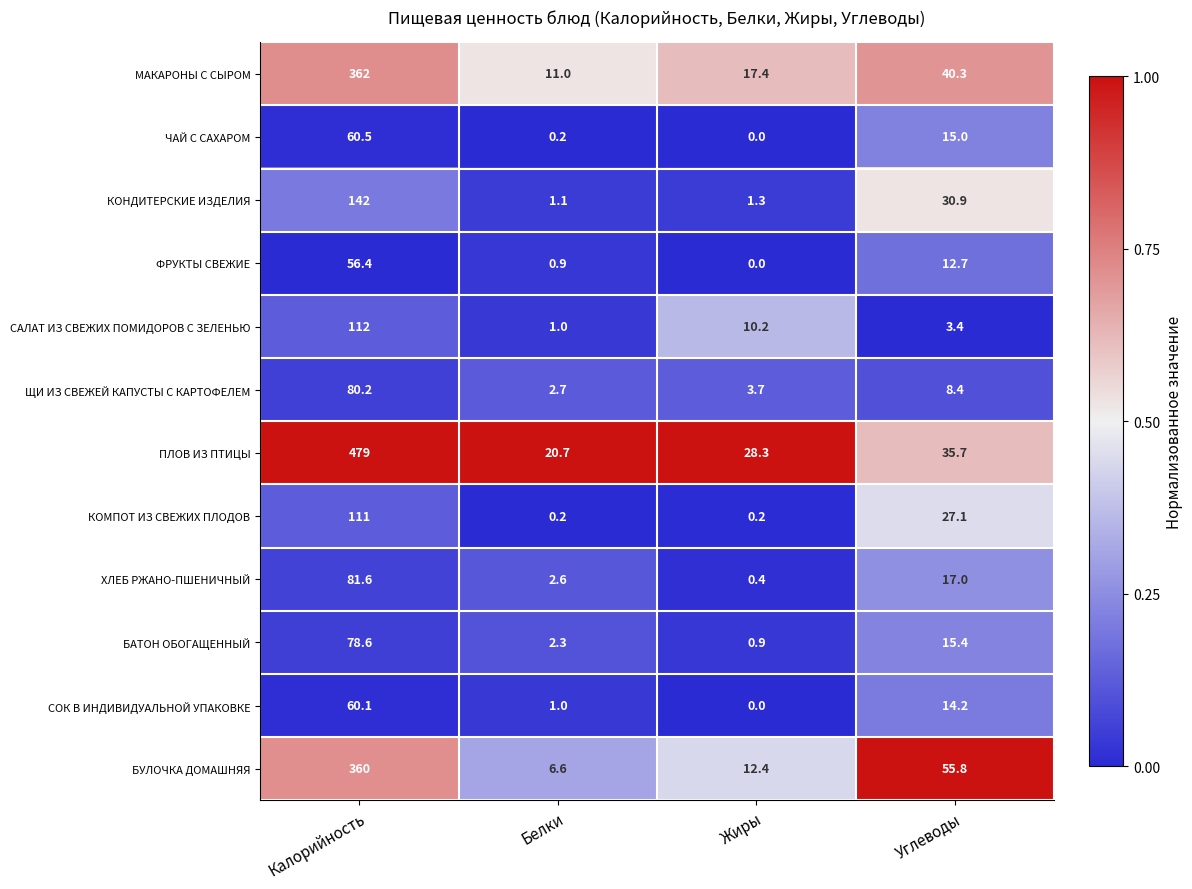

Which series changed the most between Калорийность and Жиры?

ПЛОВ ИЗ ПТИЦЫ